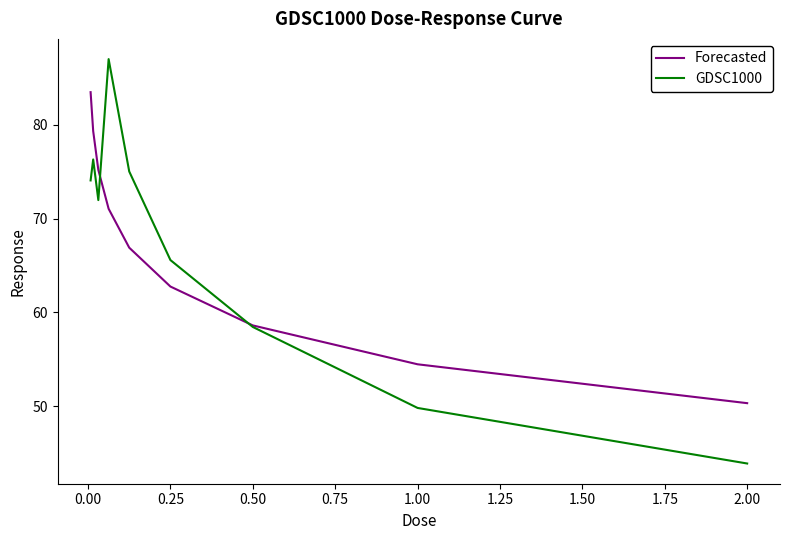

What is the smallest value displayed?

43.9